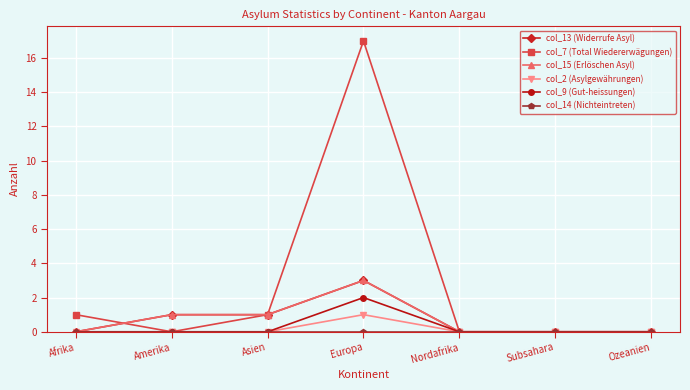

The value of col_15 (Erlöschen Asyl) at Ozeanien is -2. True or false?

False